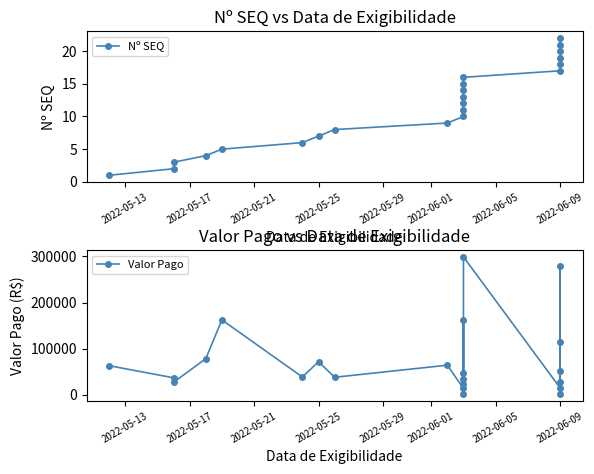

True or false: Nº SEQ has a value of 6.5 at 15.

False